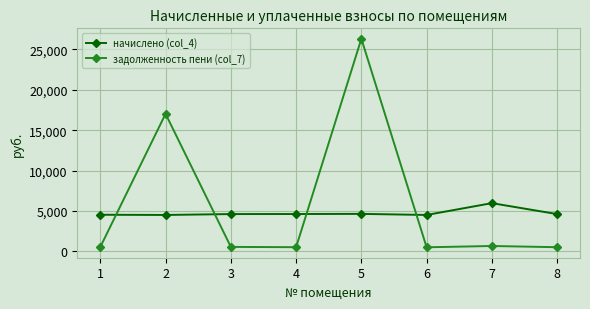

Which series has the largest total across all categories?

задолженность пени (col_7)